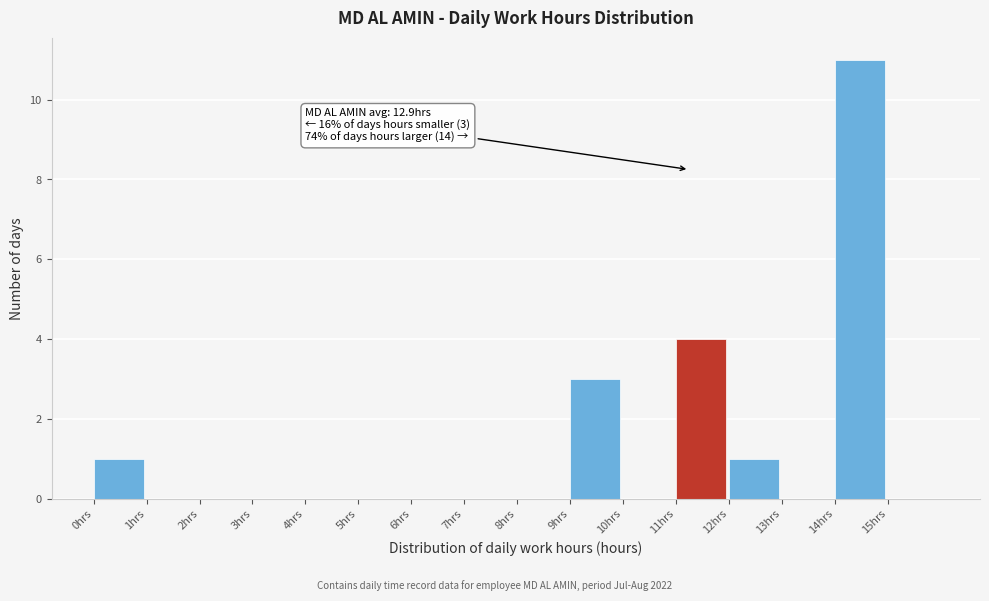

Over which range of the x-axis is the bar tallest?

14 to 15